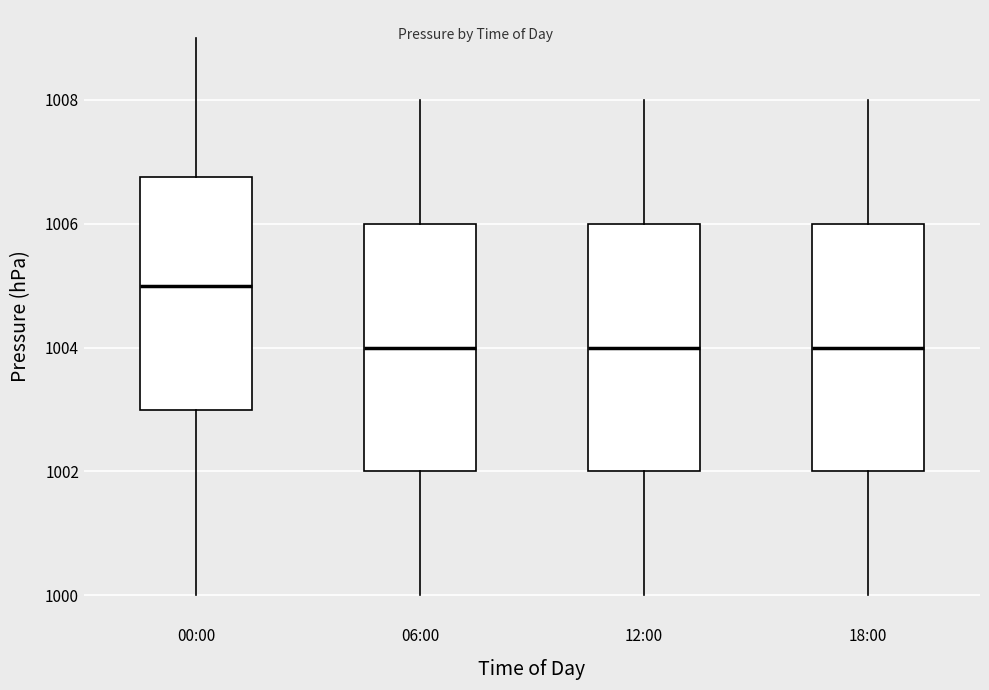

Where is the lower edge of the box for 00:00 on the y-axis? The values are not printed on the chart, so give them approximately, as read against the axis.

1003.0